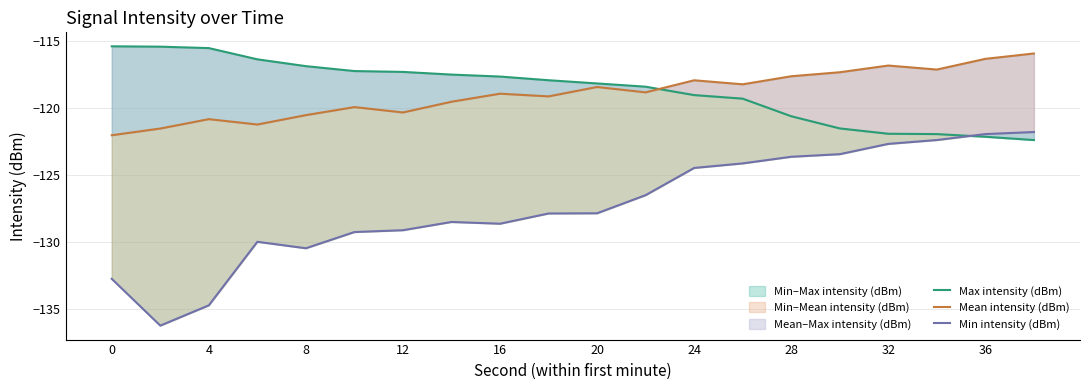

Which series has the largest total across all categories?

Max intensity (dBm)